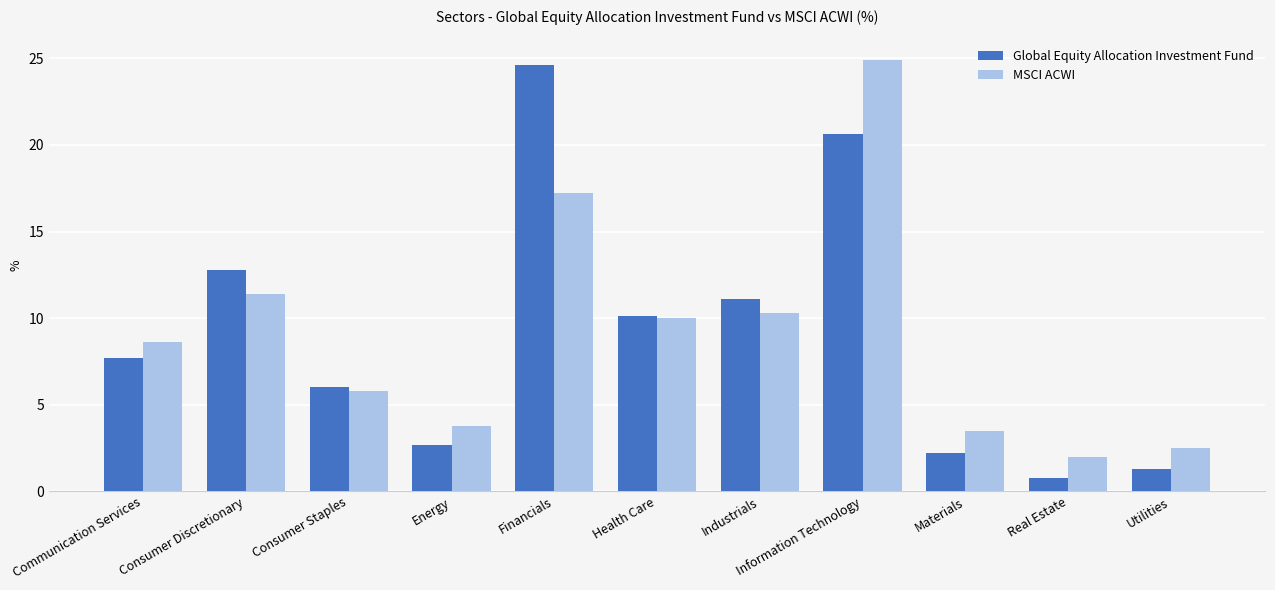

Reading left to right, what are all the values shown in this chart?

Global Equity Allocation Investment Fund: 7.7	12.8	6.0	2.7	24.6	10.1	11.1	20.6	2.2	0.8	1.3
MSCI ACWI: 8.6	11.4	5.8	3.8	17.2	10.0	10.3	24.9	3.5	2.0	2.5